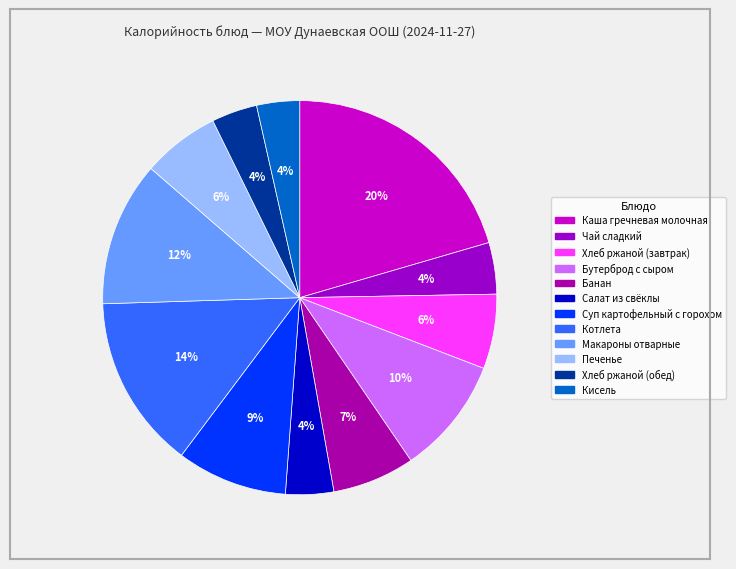

Do Бутерброд с сыром and Каша гречневая молочная together represent more than half of the pie?

No